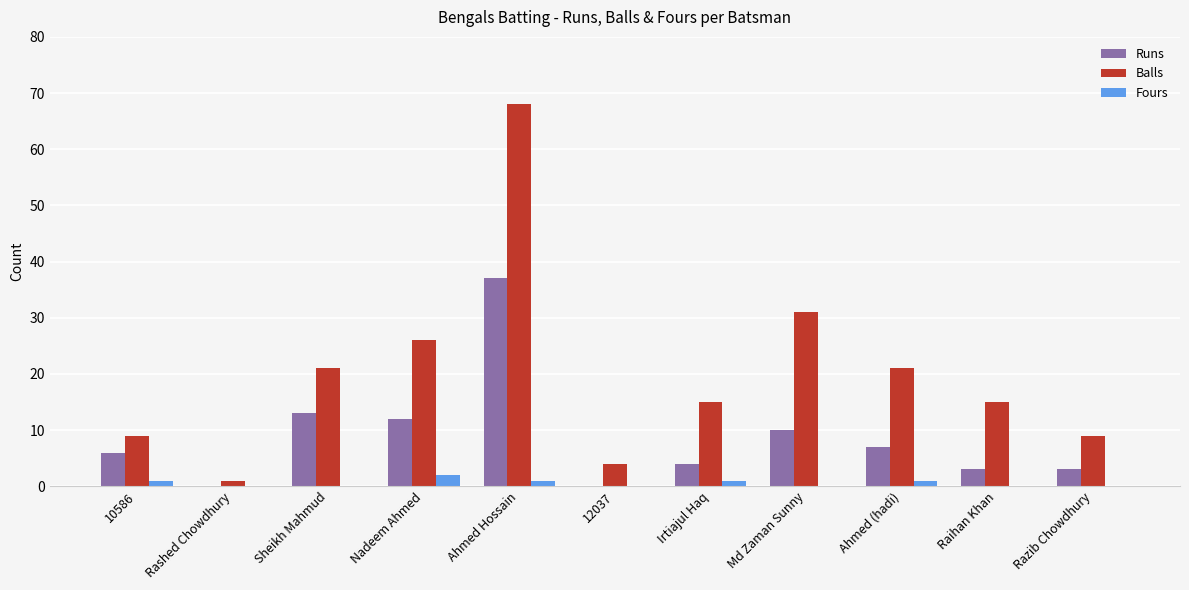

What is the approximate value of Fours at Ahmed Hossain?

1